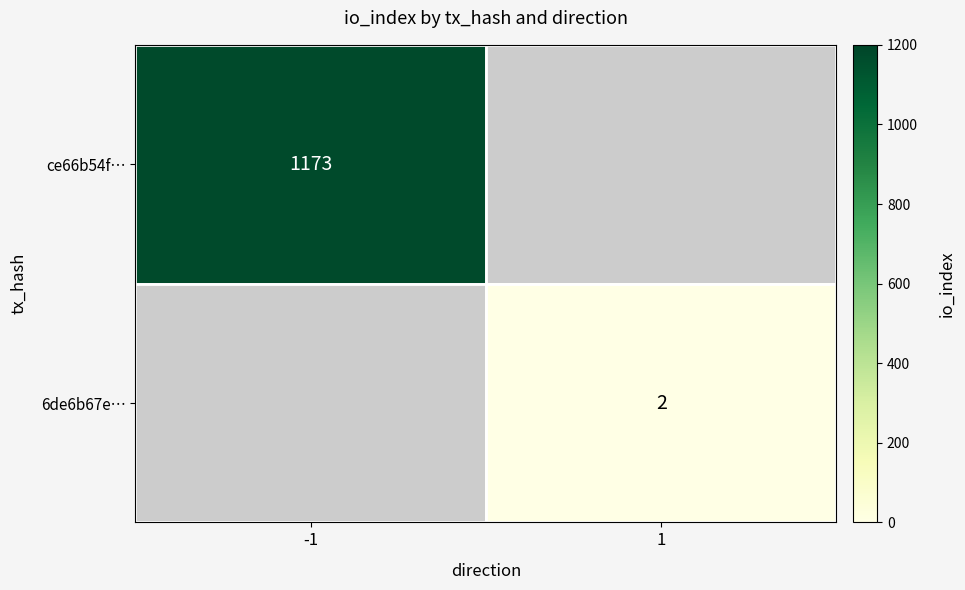

The 6de6b67e… series shows 3 at 1. True or false?

False